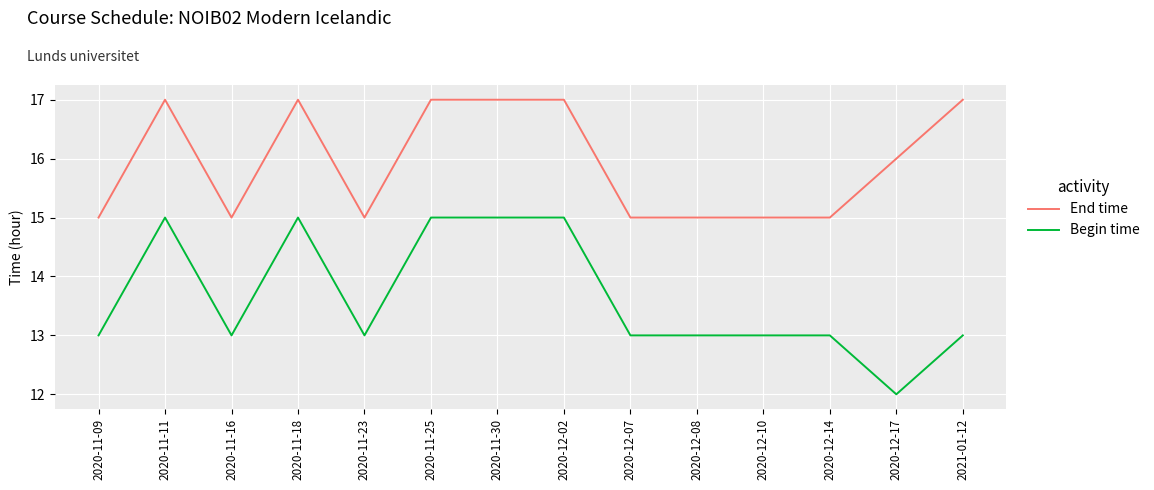

Rank the series by their maximum value, from highest to lowest.

End time, Begin time